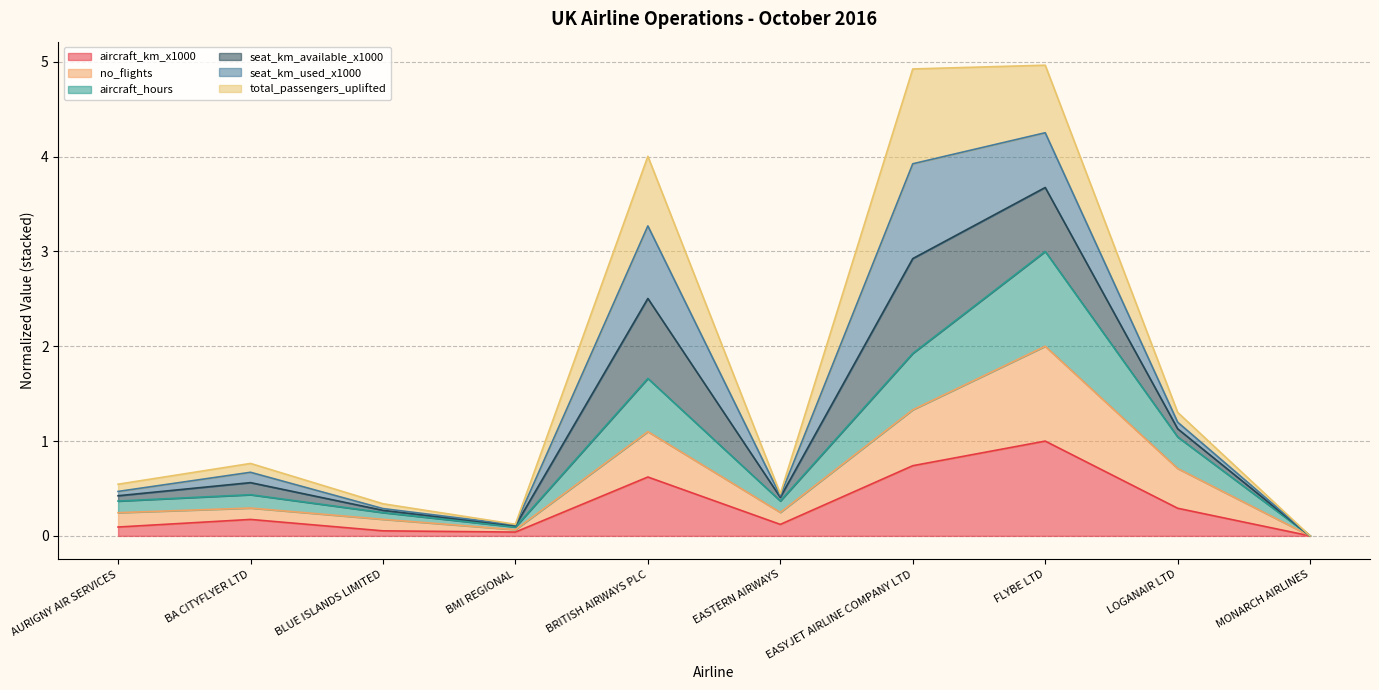

What is the highest value of the aircraft_km_x1000 series?

1.0